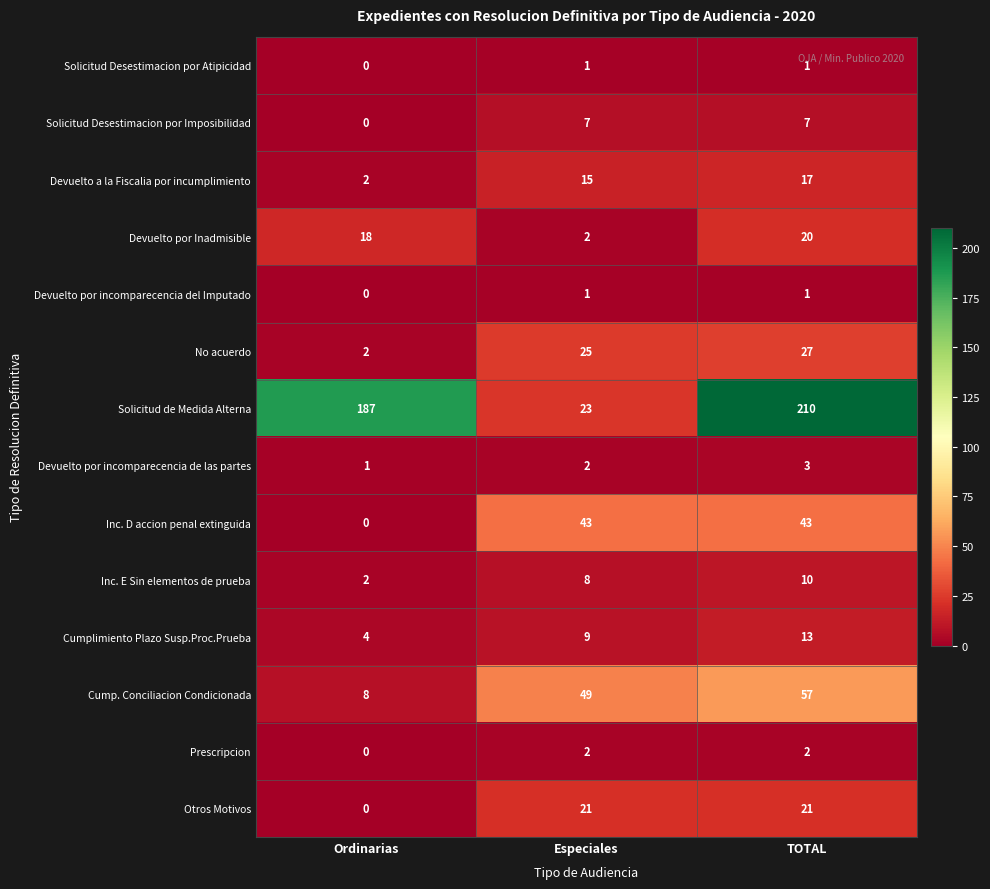

List the labels in order of Devuelto a la Fiscalia por incumplimiento value, largest first.

TOTAL, Especiales, Ordinarias